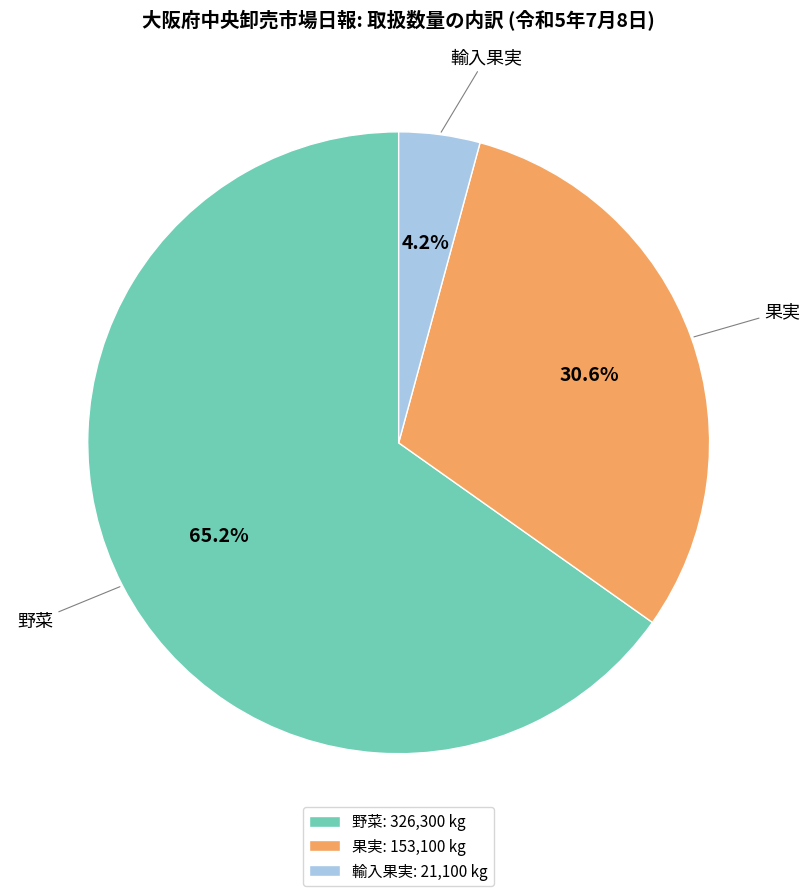

How much of the chart is everything except 果実?

69.4%